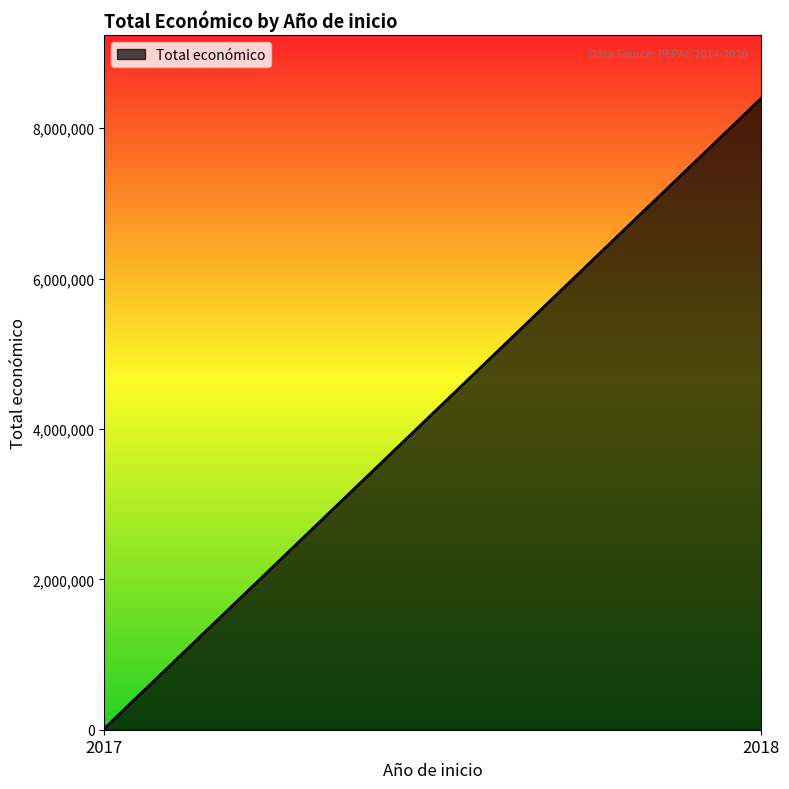

How many lines are shown in the chart?

1